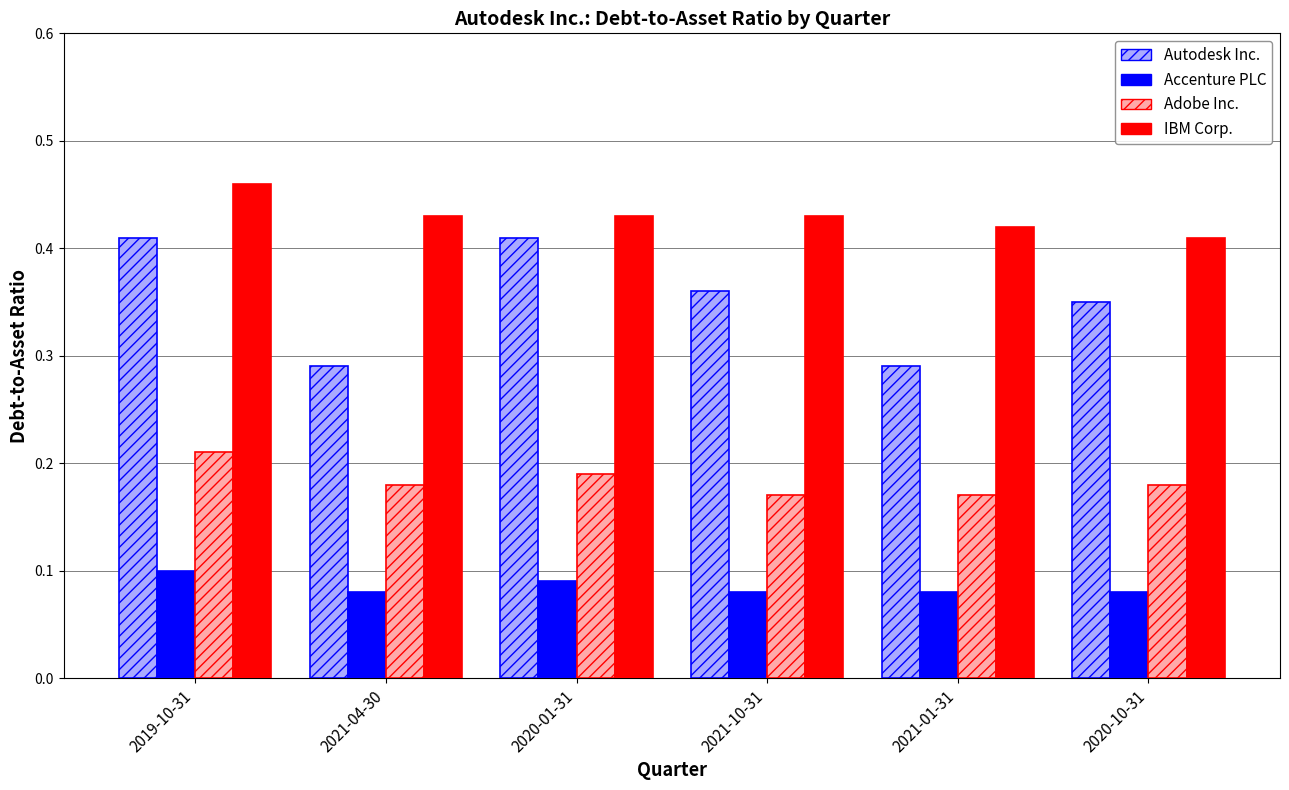

Does the chart contain any negative values?

No